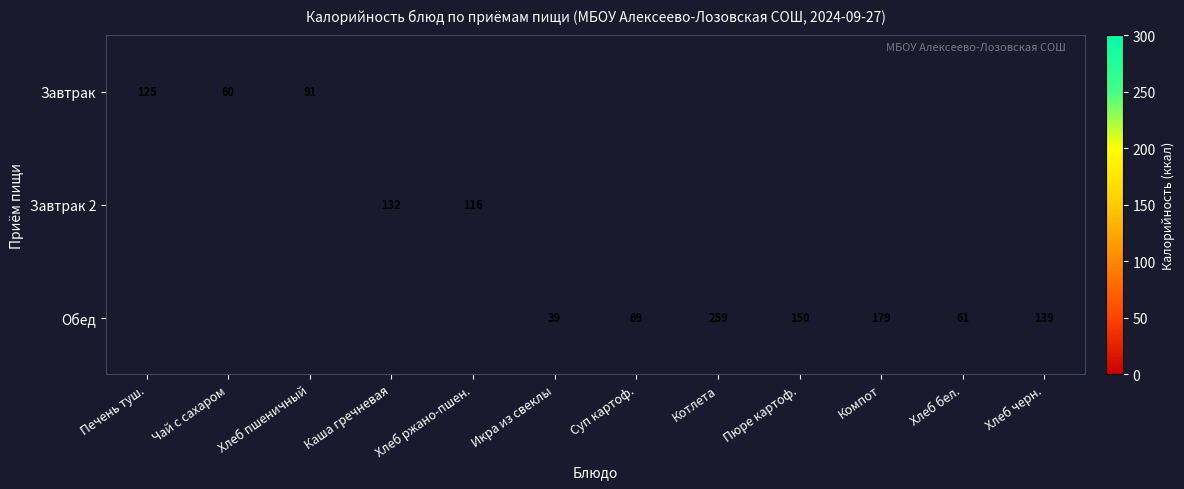

Count the number of data series in this chart.

3